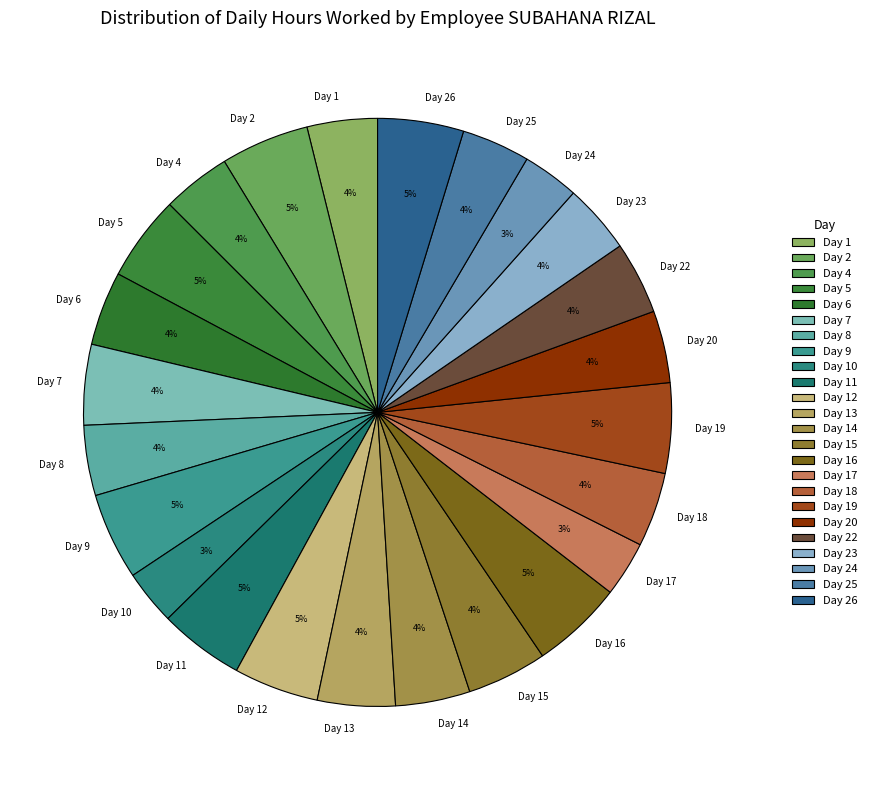

Is it true that Day 12 is 5% of the pie?

True